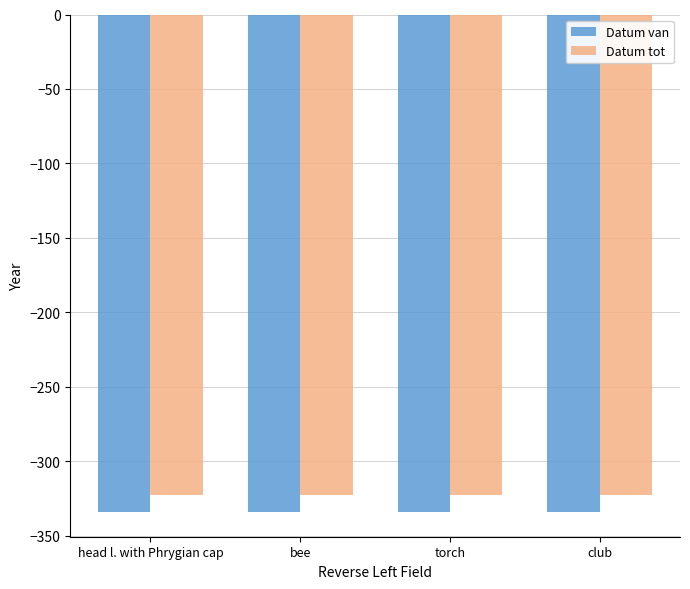

Rank the series by their maximum value, from lowest to highest.

Datum van, Datum tot